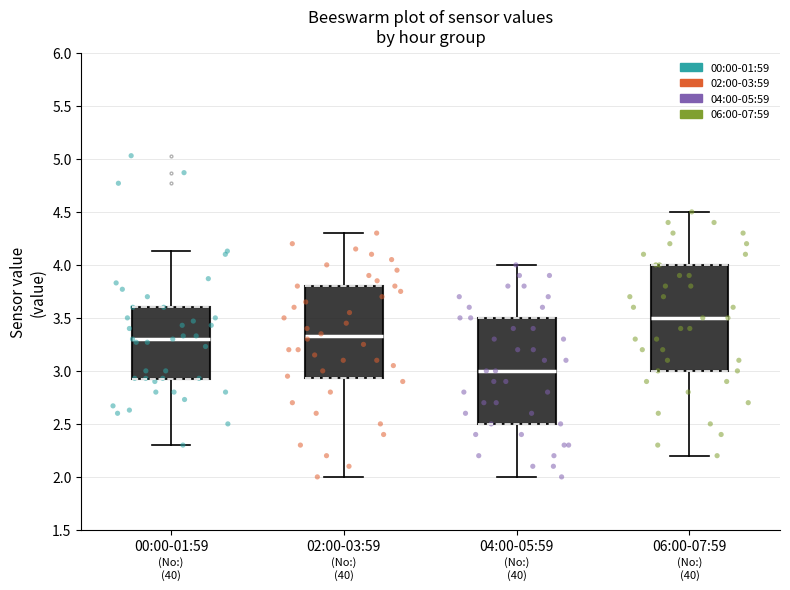

Where does the median line of the box for 04:00-05:59 sit on the y-axis? The values are not printed on the chart, so give them approximately, as read against the axis.

3.00